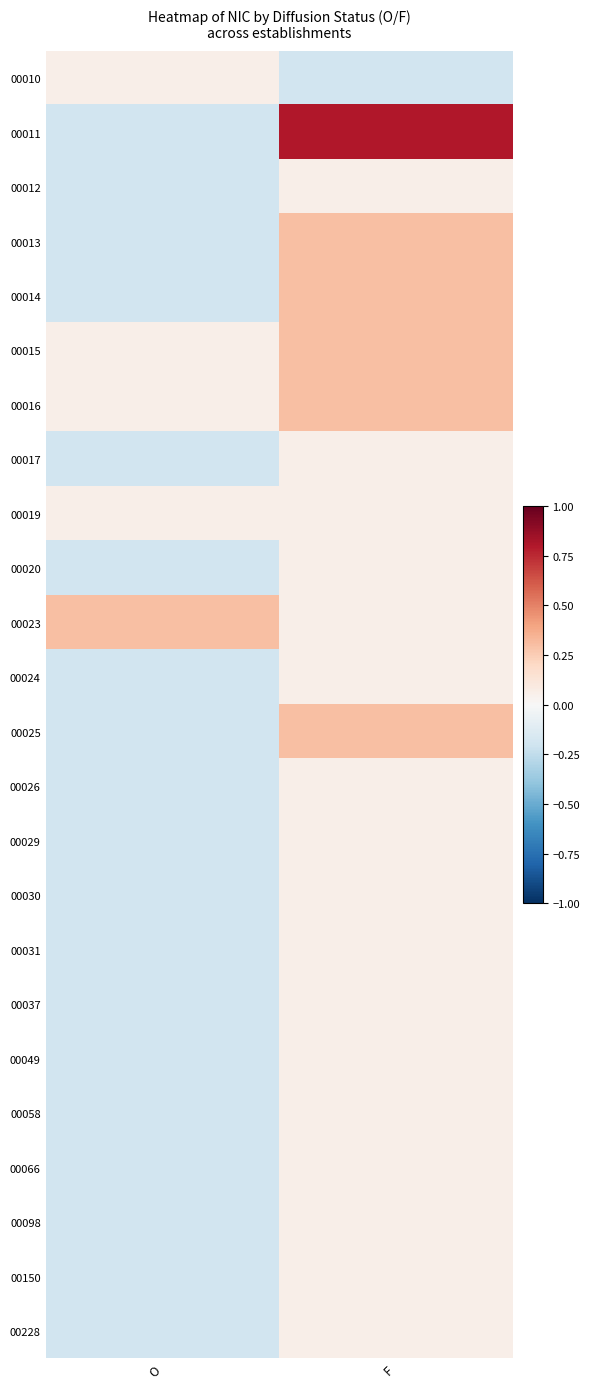

Rank the series at O from lowest to highest value.

00011, 00012, 00013, 00014, 00017, 00020, 00024, 00025, 00026, 00029, 00030, 00031, 00037, 00049, 00058, 00066, 00098, 00150, 00228, 00010, 00015, 00016, 00019, 00023